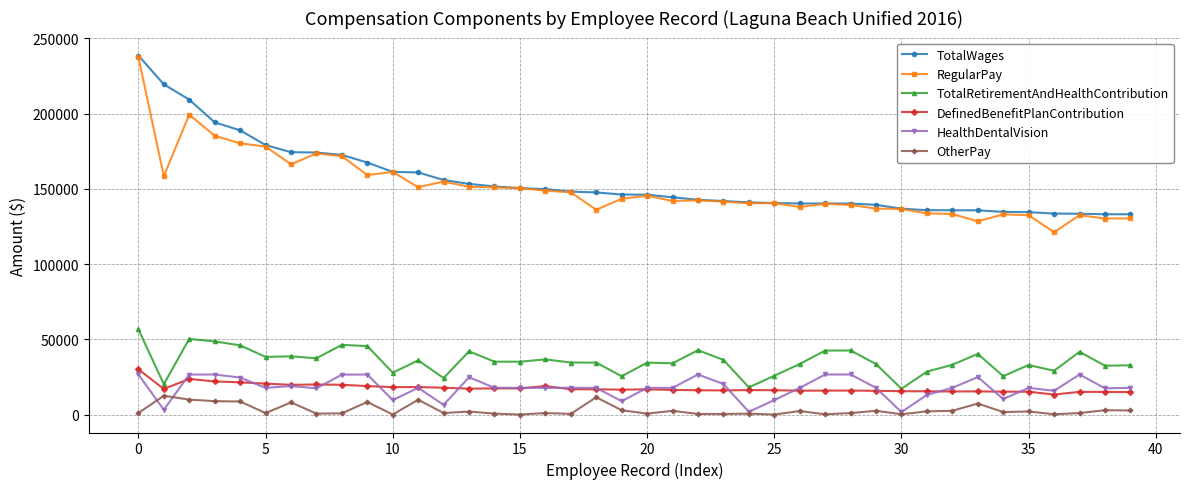

True or false: HealthDentalVision and TotalRetirementAndHealthContribution intersect in this chart.

False